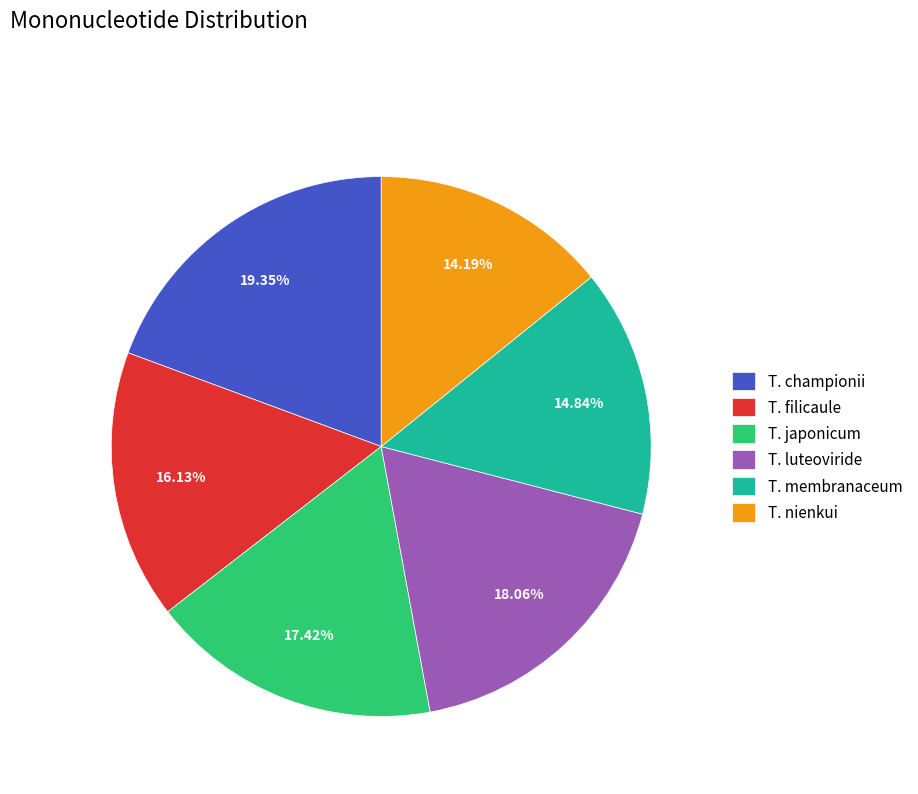

Approximately how many times larger is the value at T. membranaceum compared to T. luteoviride?

0.8